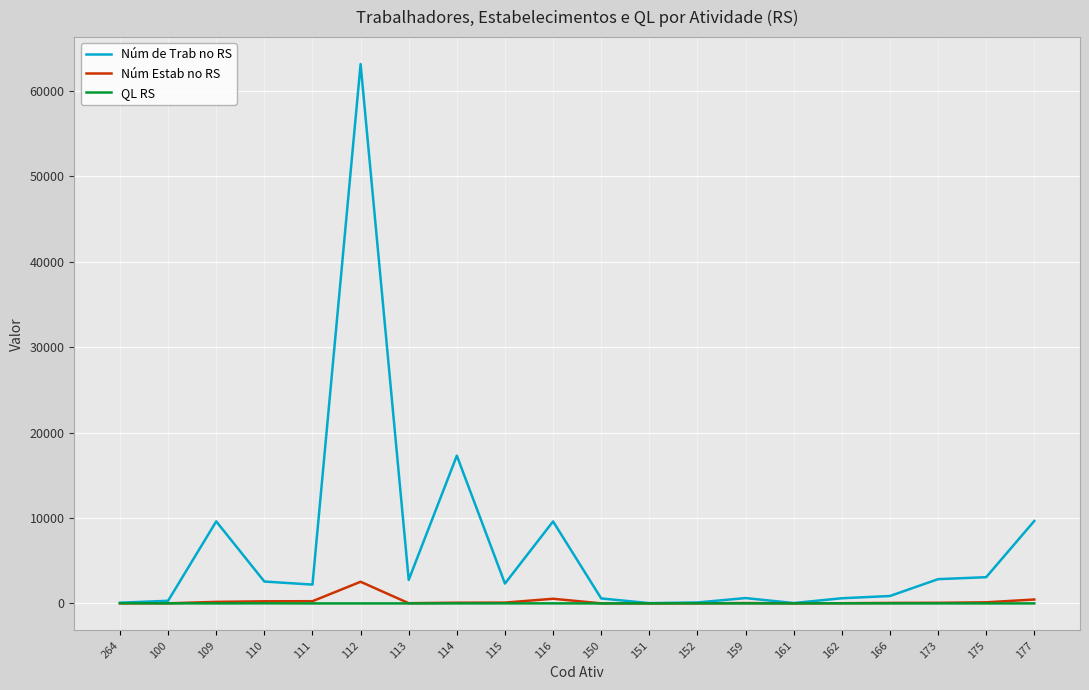

Which series has the largest total across all categories?

Núm de Trab no RS